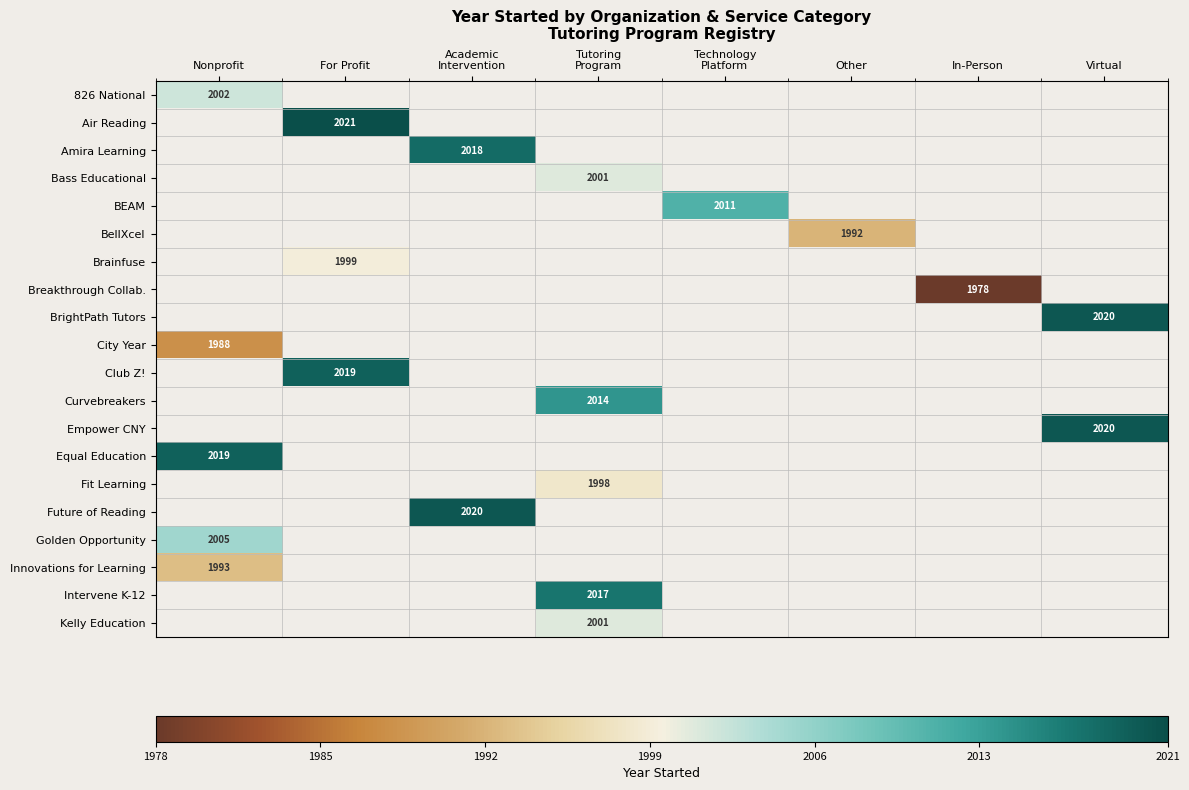

The Golden Opportunity series shows 2694 at Nonprofit. True or false?

False